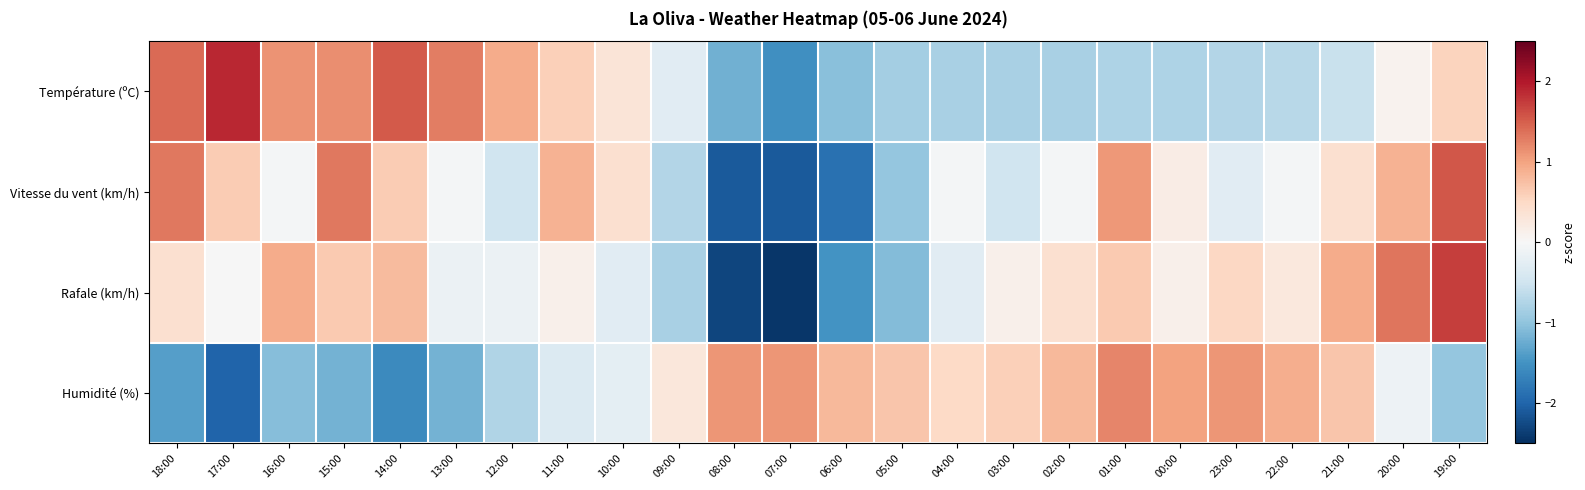

Which series changed the most between 18:00 and 12:00?

Vitesse du vent (km/h)